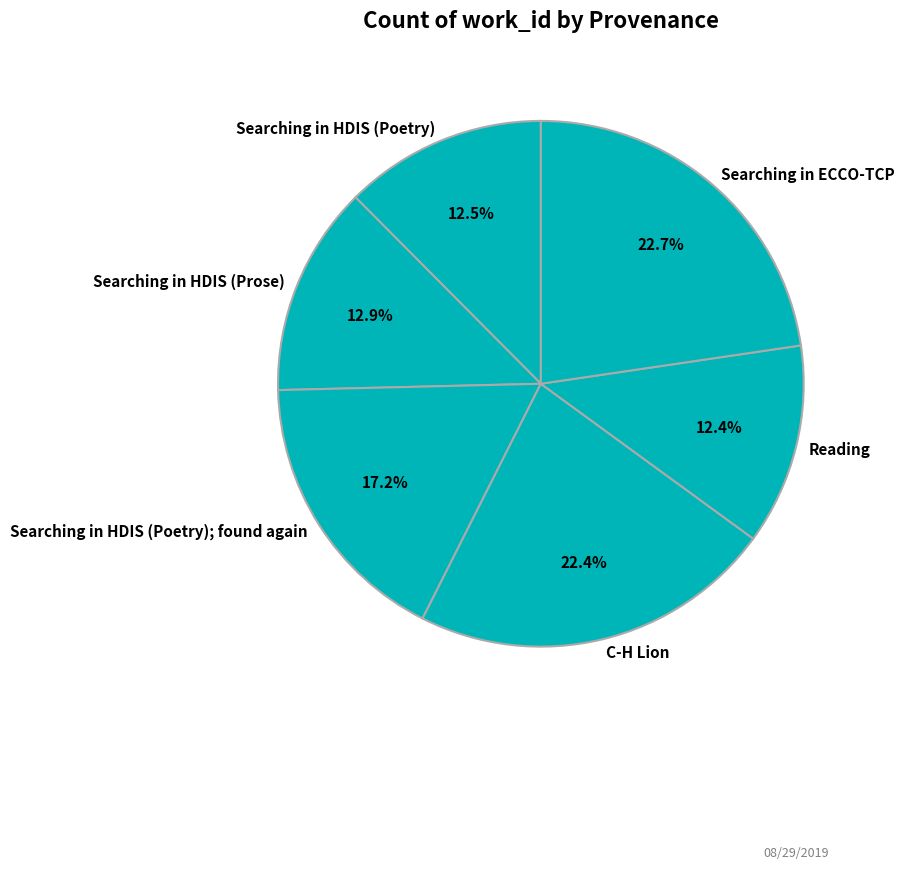

How many segments does this pie chart have?

6